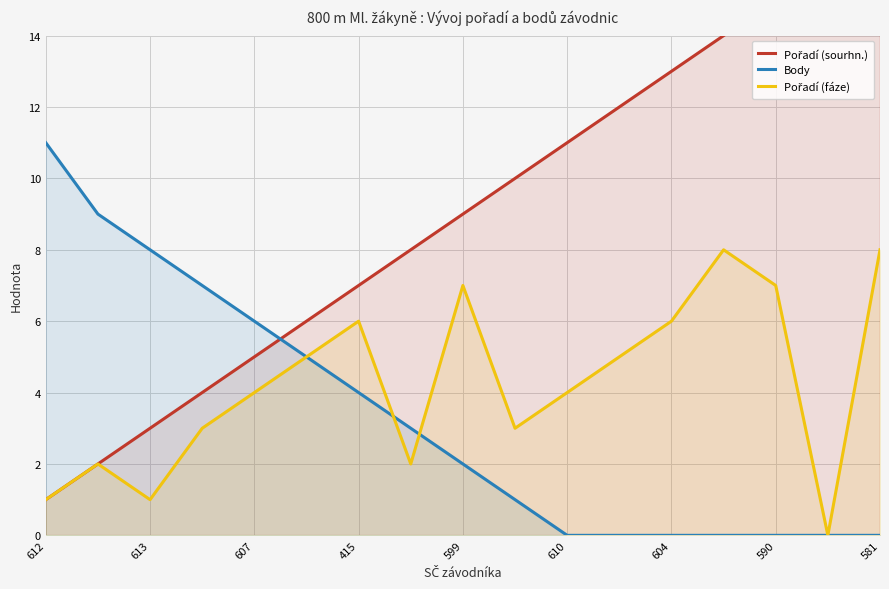

What is the value of the Pořadí (fáze) point at the 3rd from the left?

1